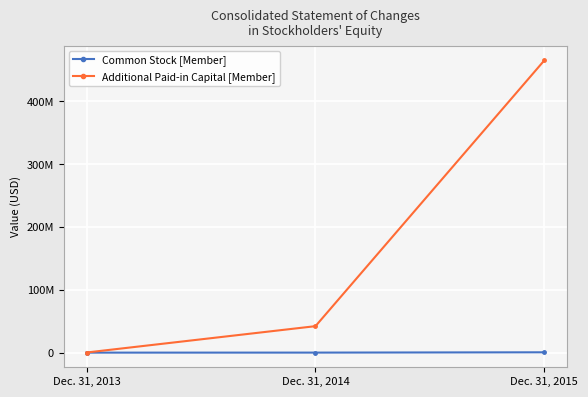

What are all the series names shown in the legend?

Common Stock [Member], Additional Paid-in Capital [Member]